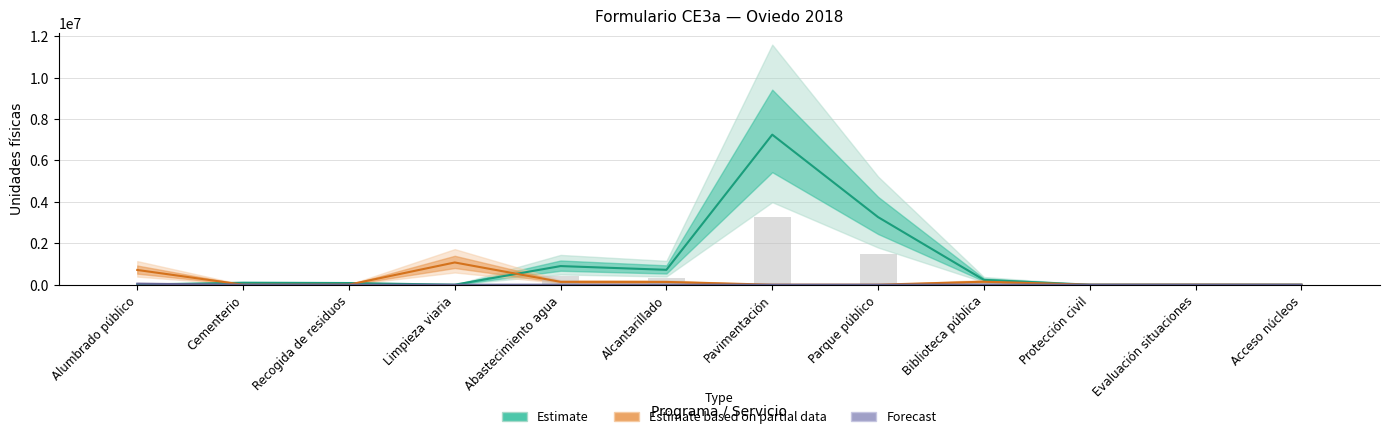

The value of Forecast at Protección civil is 0.0. True or false?

True